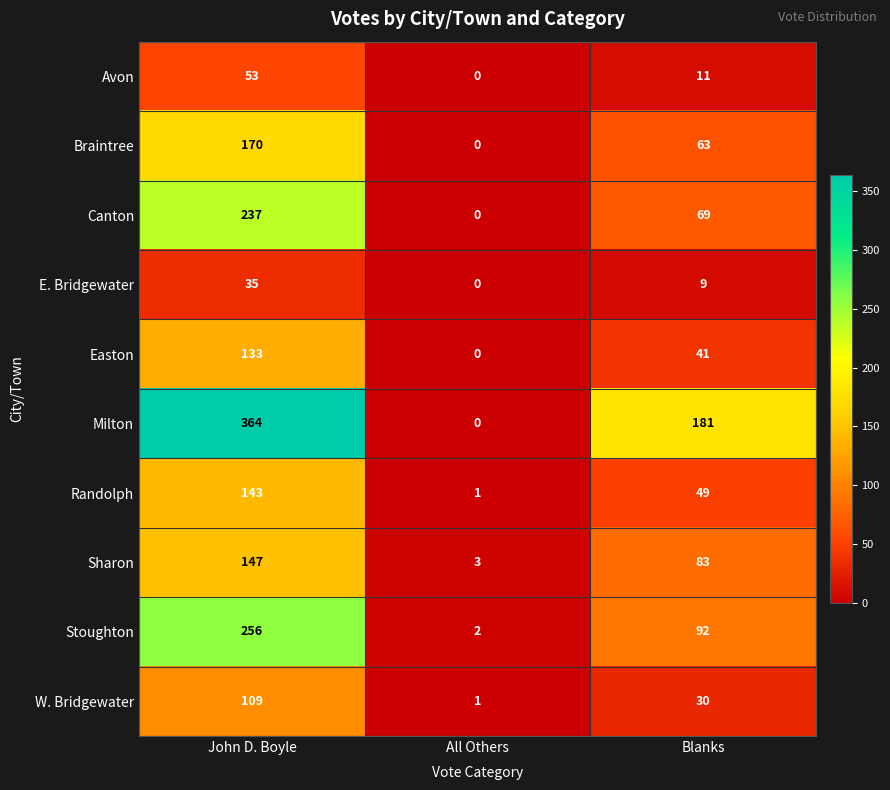

Where is Sharon nearest to the value 75?

Blanks